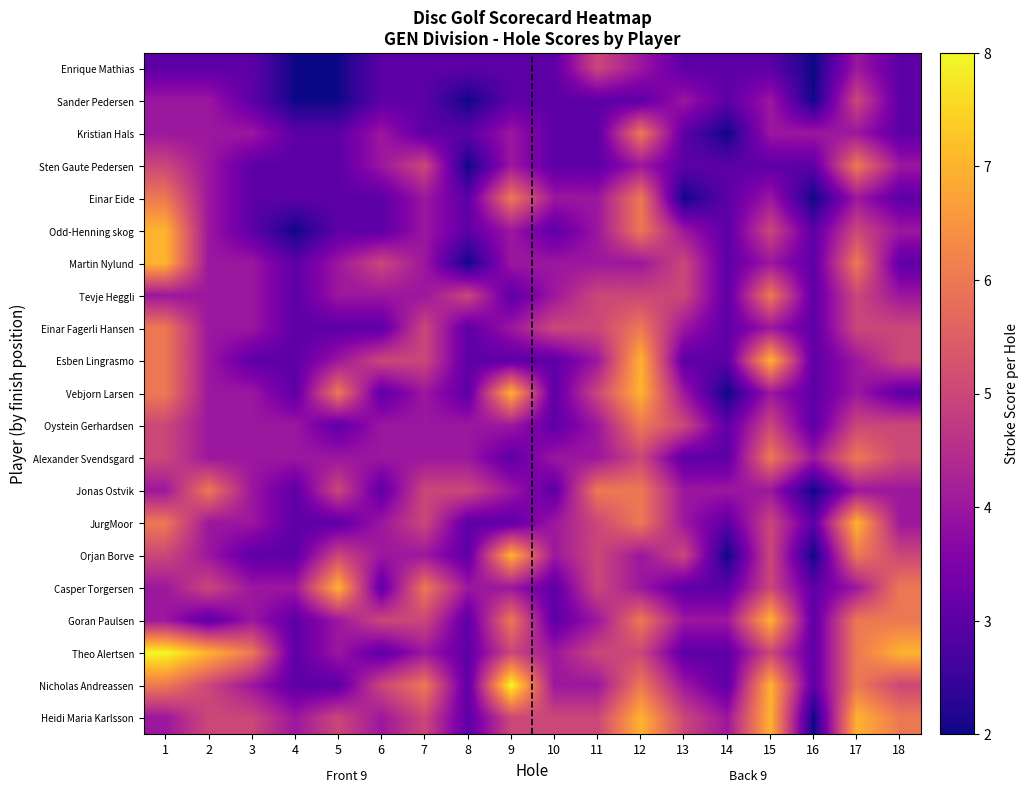

At which category is the sum across all series the highest?

12